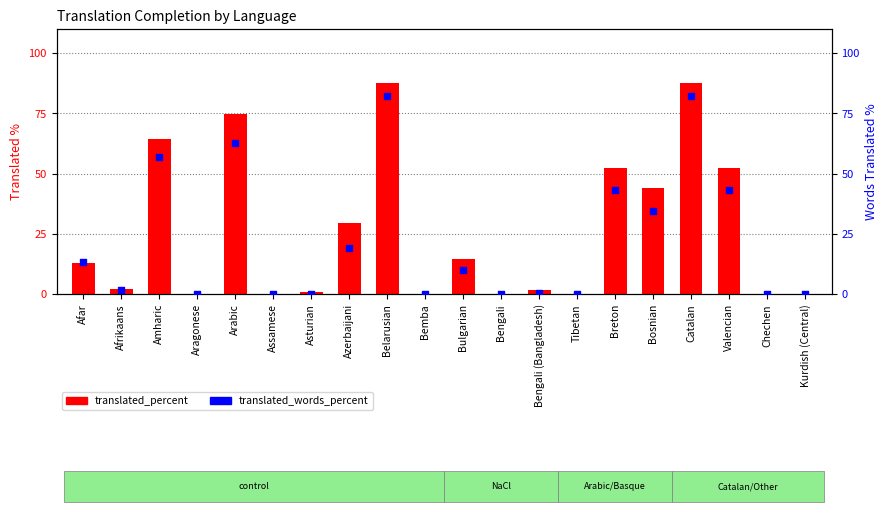

Is the value of translated_percent at Azerbaijani greater than the value of translated_words_percent at Afrikaans?

Yes